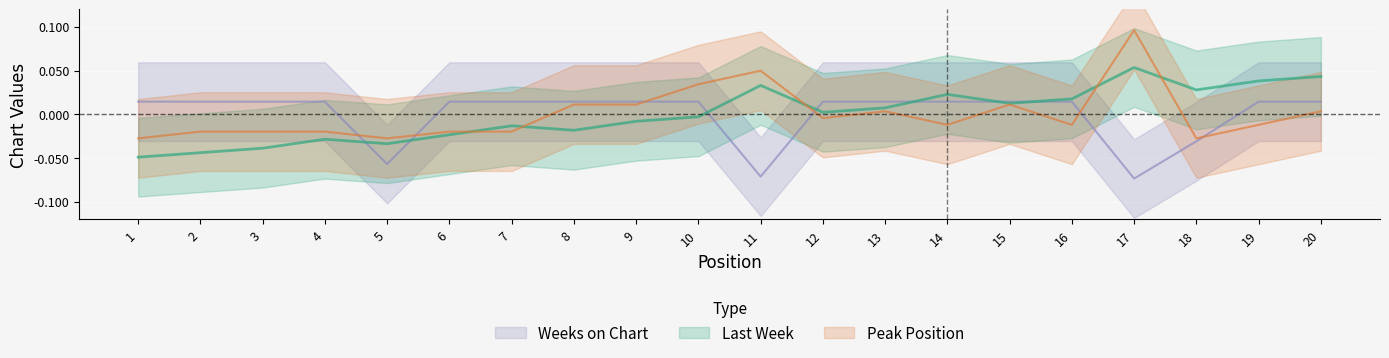

What is the maximum value for Peak Position?

0.1